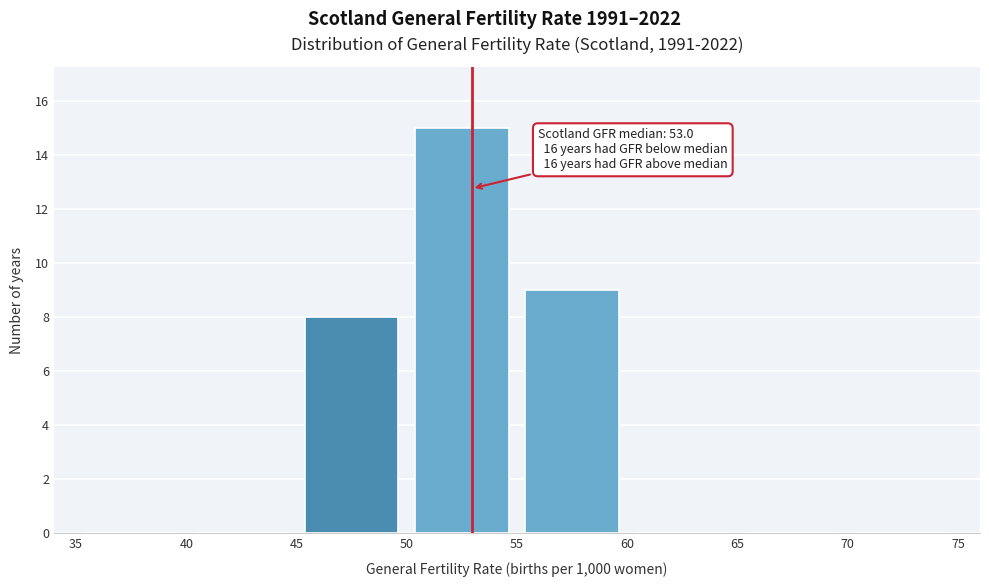

Over which range of the x-axis is the bar tallest?

50 to 55